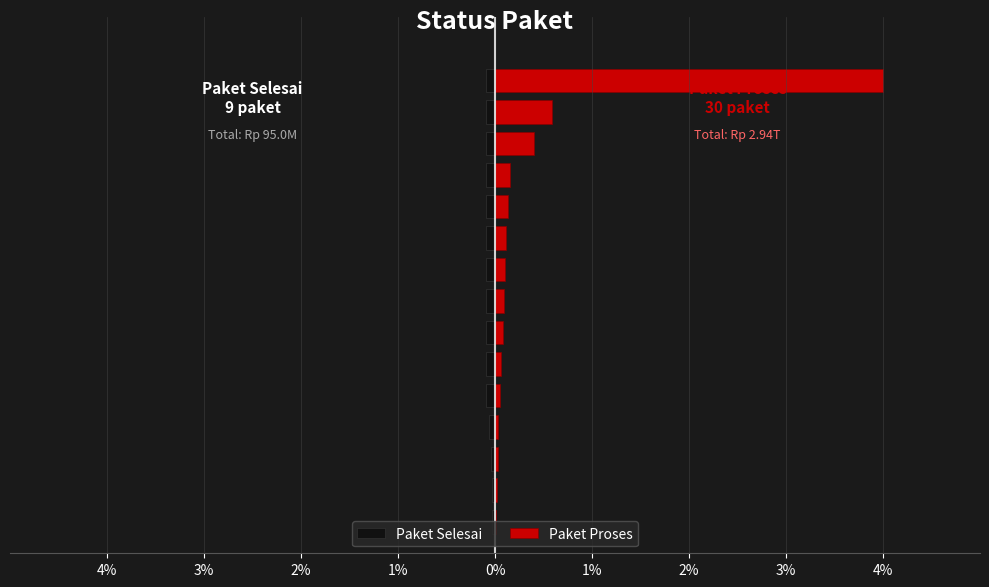

Rank the series by their maximum value, from highest to lowest.

Paket Proses, Paket Selesai